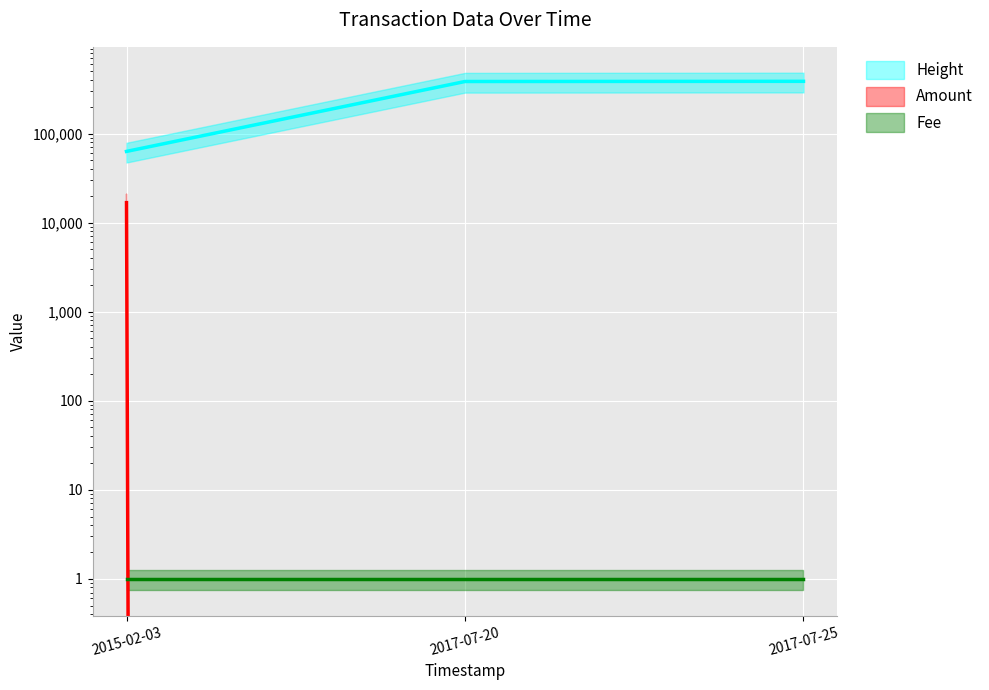

Count the number of categories in the chart.

3